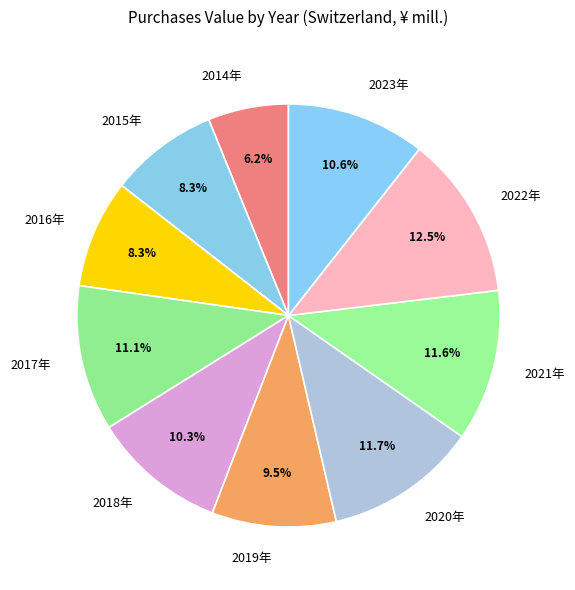

To the nearest percent, what is the average slice percentage?

10%